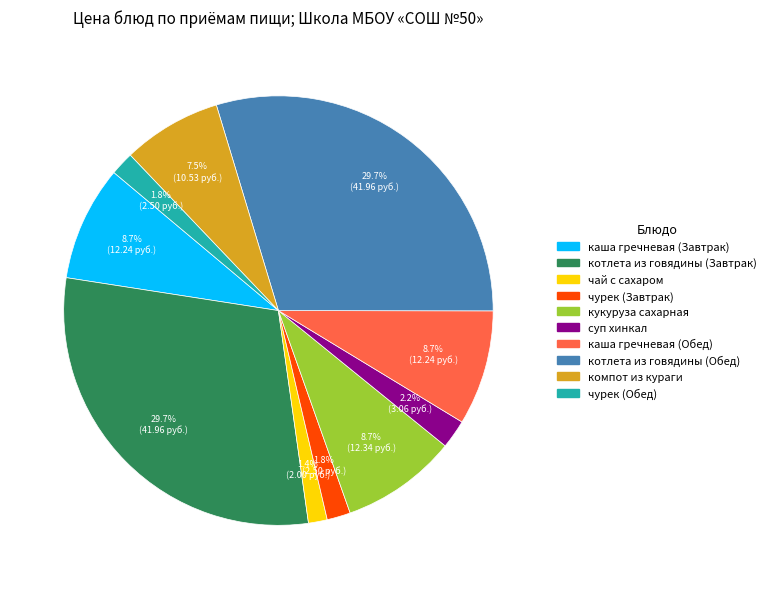

Is the sum of каша гречневая (Завтрак) and чурек (Обед) greater than half?

No